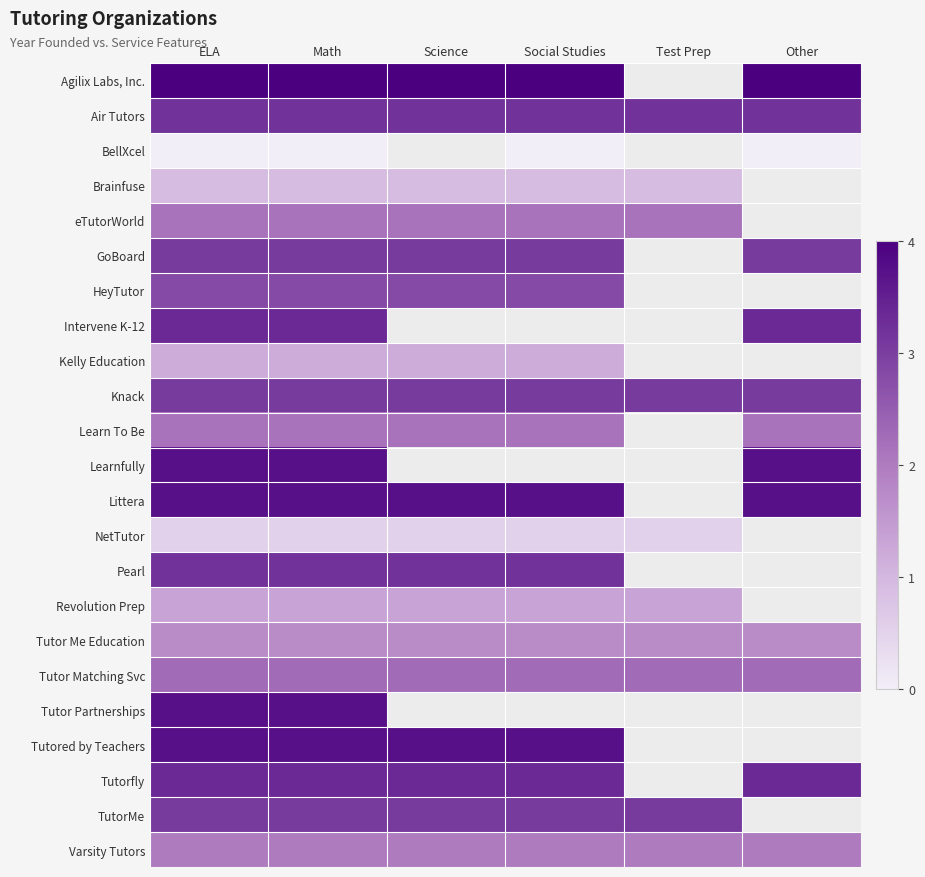

Is it true that TutorMe equals 3.1 at ELA?

True